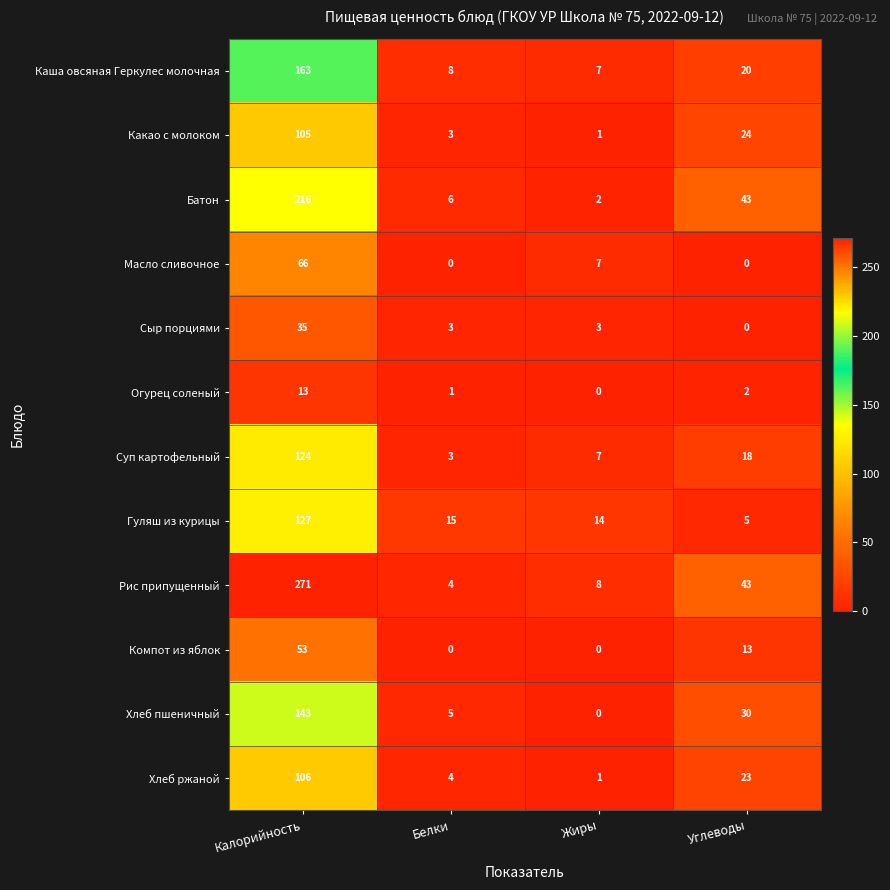

Which series changed the most between Белки and Углеводы?

Рис припущенный